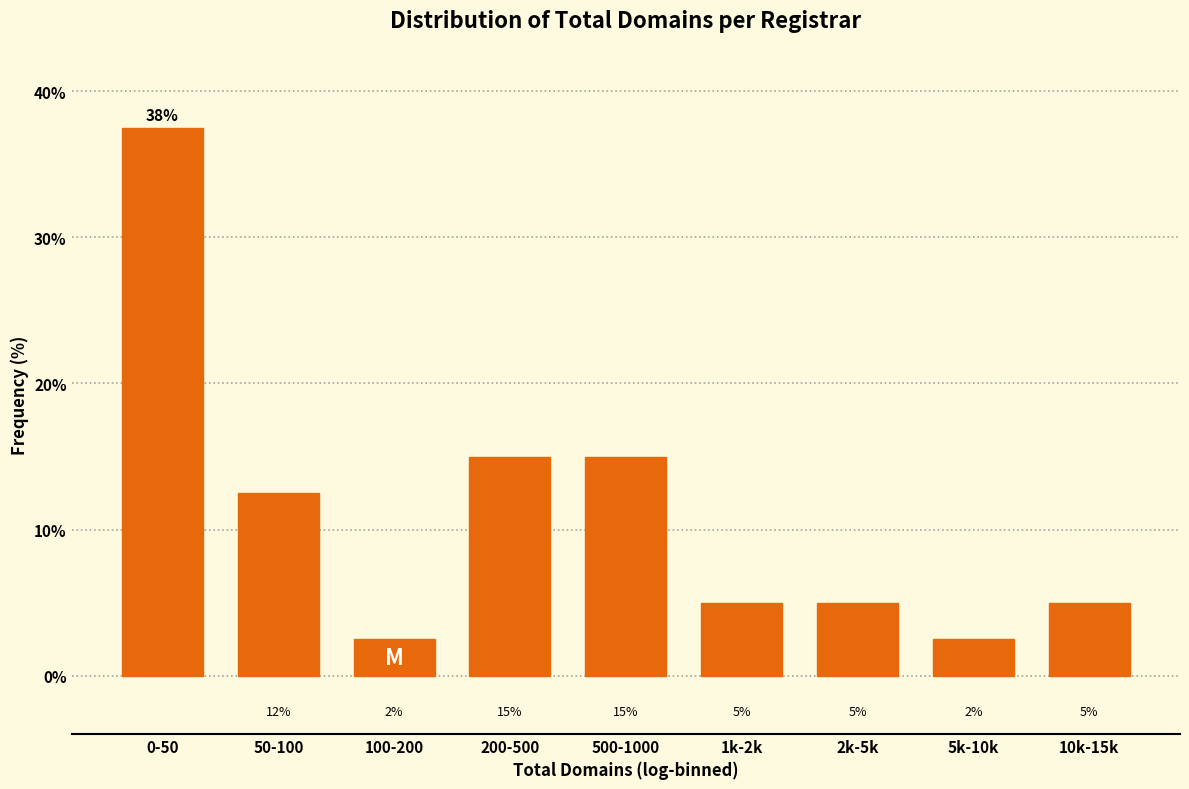

What is the sum of the values at 1k-2k and 200-500?

20.0